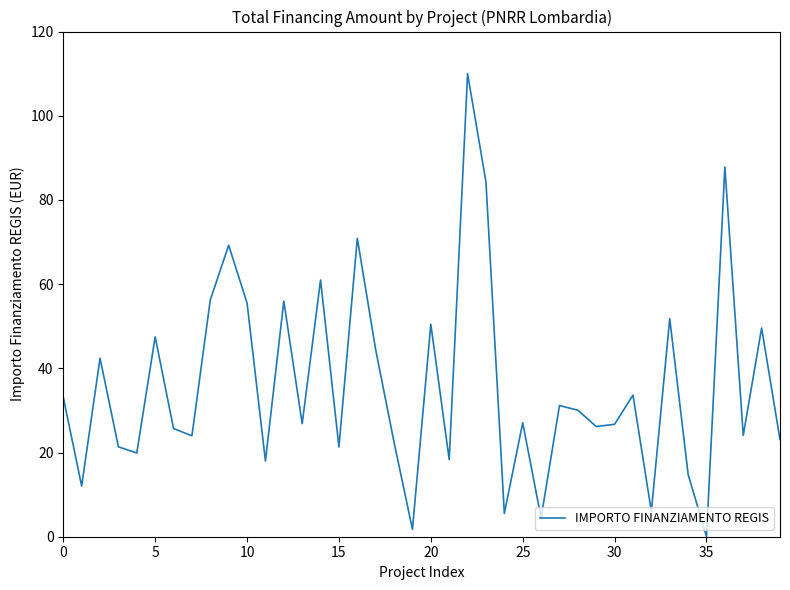

What is the maximum value shown in the chart?

110.0